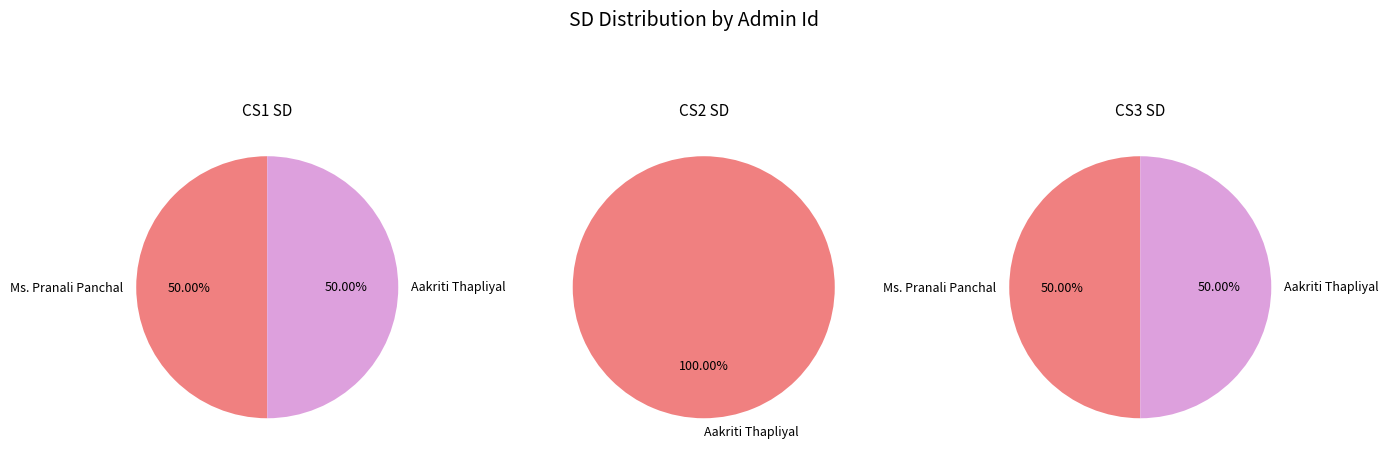

Is 7114 the majority of the pie?

No